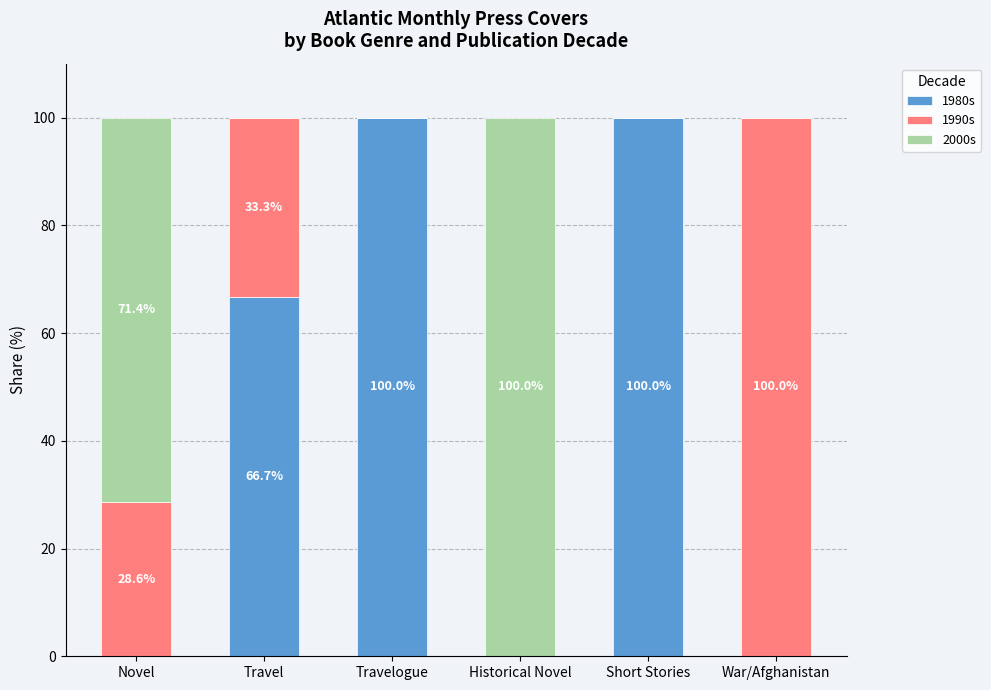

What is the sum of the 1980s values at Historical Novel and Travelogue?

100.0